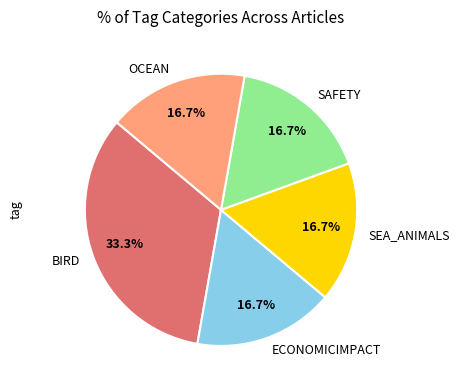

Does any single category account for the majority?

No